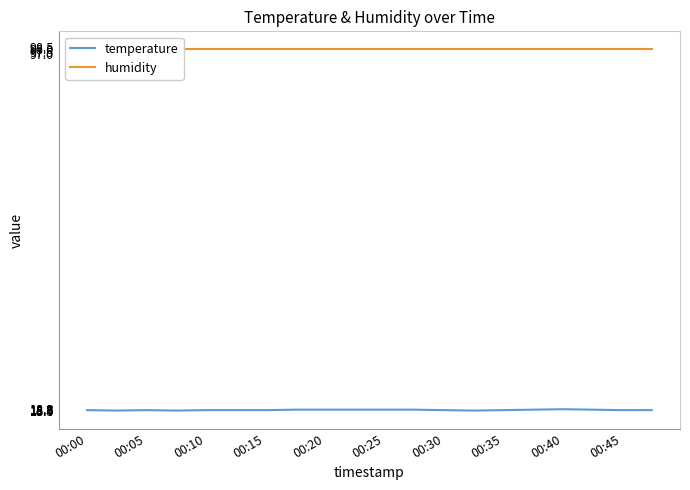

Reading left to right, transcribe all the data shown in this chart.

temperature: 18.6	18.5	18.6	18.5	18.6	18.6	18.6	18.7	18.7	18.7	18.7	18.7	18.6	18.5	18.6	18.7	18.8	18.7	18.6	18.6
humidity: 98.0	98.0	98.0	98.0	98.0	98.0	98.0	98.0	98.0	98.0	98.0	98.0	98.0	98.0	98.0	98.0	98.0	98.0	98.0	98.0